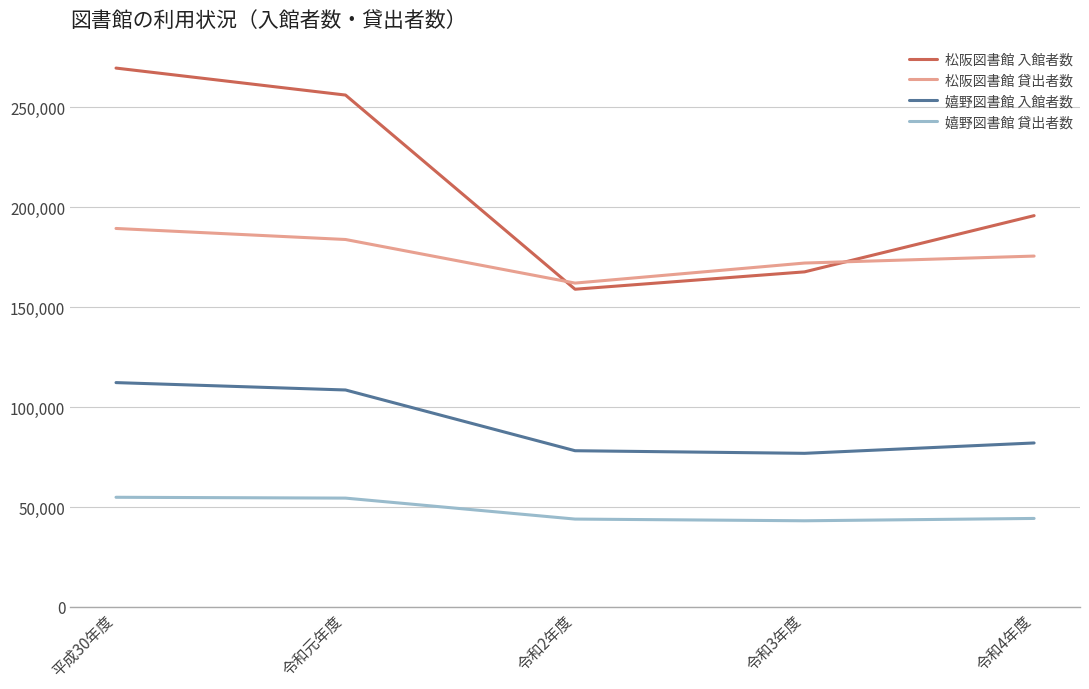

List the series in order of their peak value, lowest first.

嬉野図書館 貸出者数, 嬉野図書館 入館者数, 松阪図書館 貸出者数, 松阪図書館 入館者数